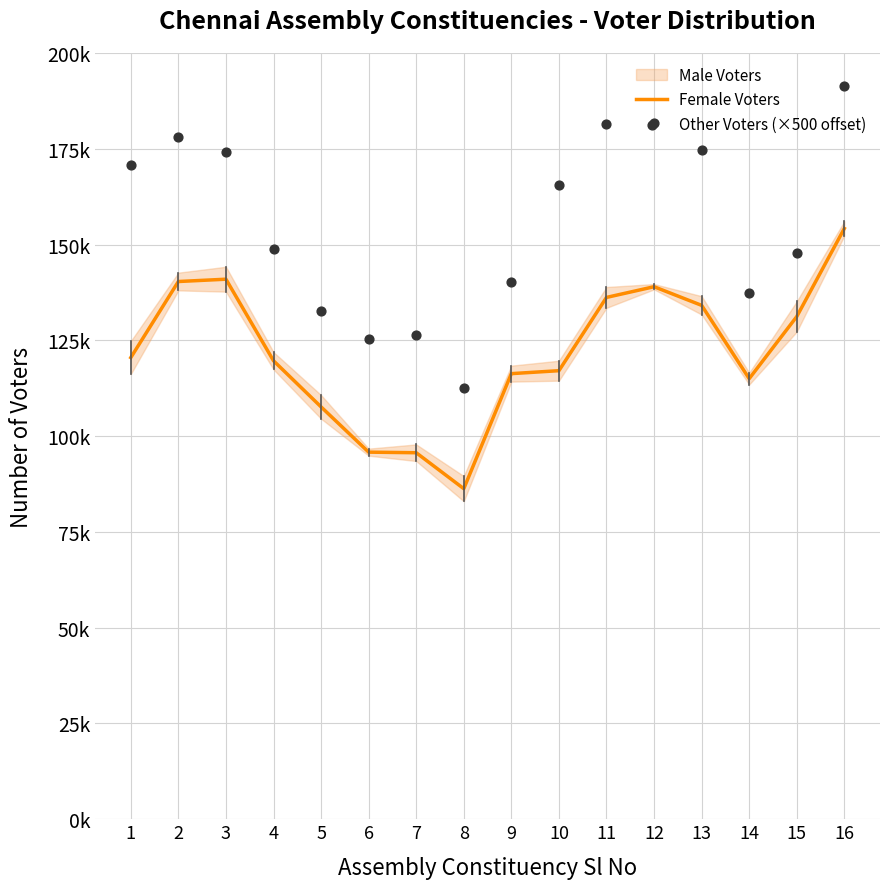

At how many categories does at least one series exceed 131278?

13